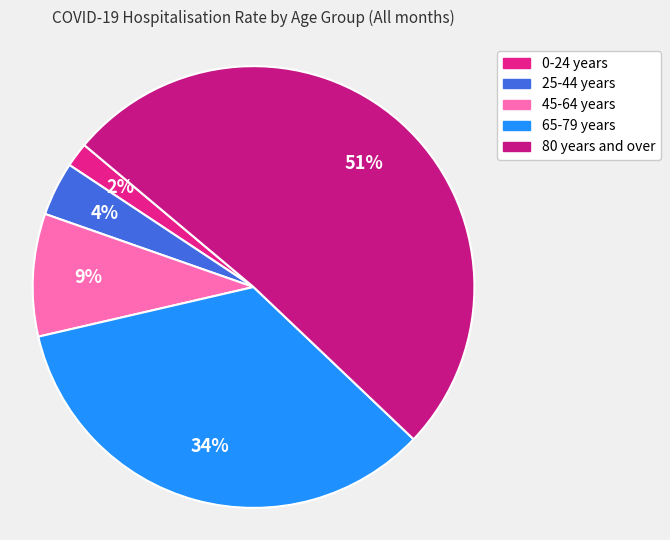

To the nearest percent, what is the average slice percentage?

20%